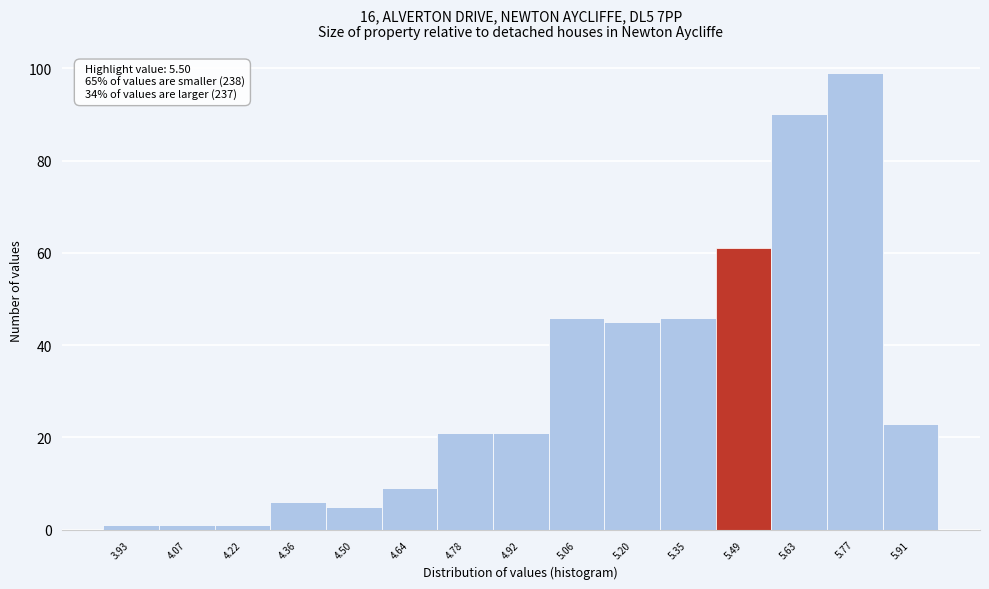

Which range on the x-axis has the tallest bar?

5.70 to 5.84